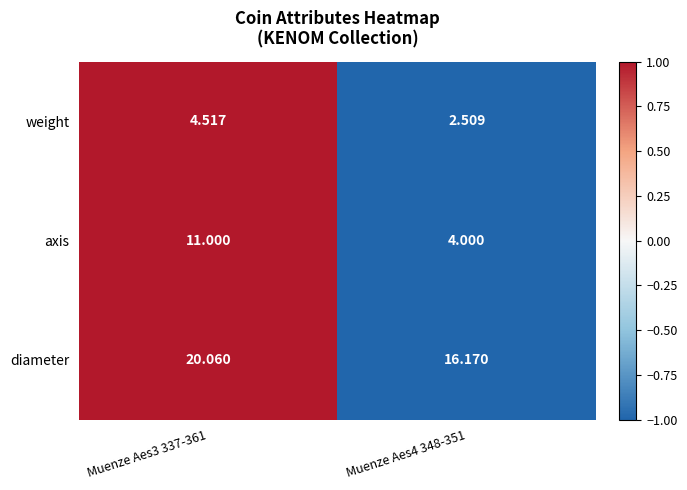

Rank the series by their average value, from lowest to highest.

weight, axis, diameter